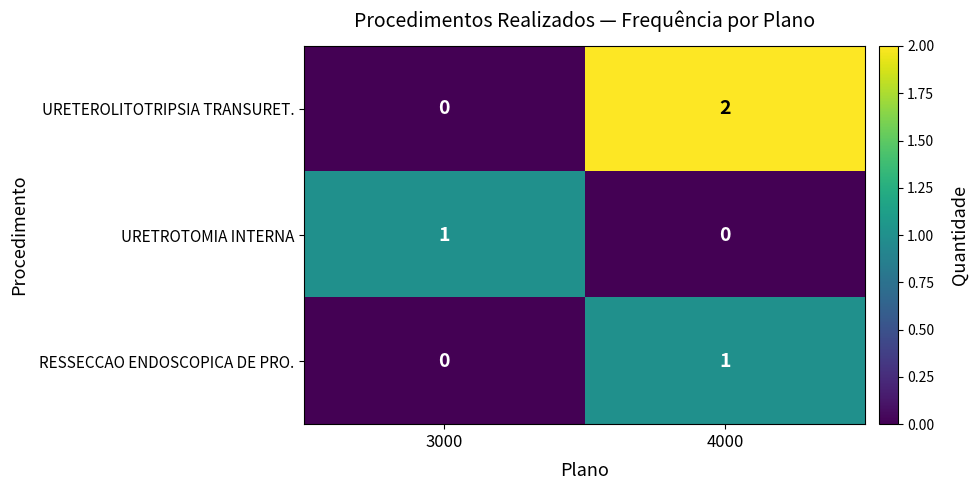

Is it true that URETEROLITOTRIPSIA TRANSURET. equals 2 at 4000?

True